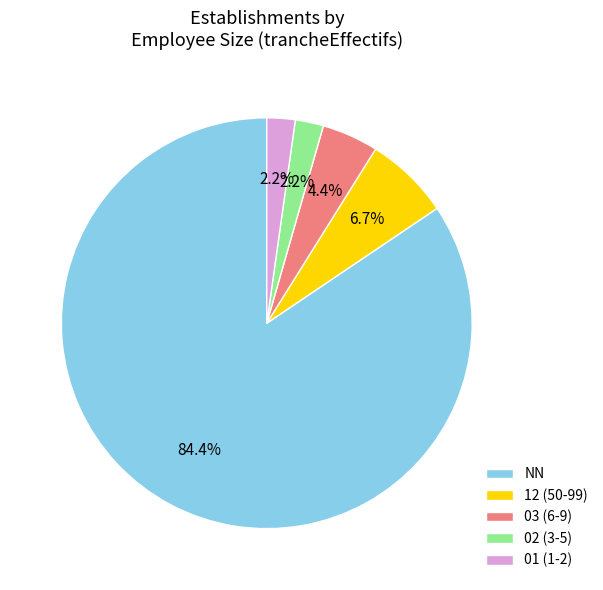

Does 02 (3-5) account for over 50% of the chart?

No